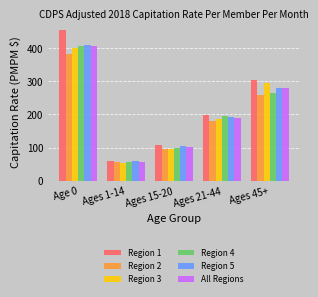

What is the difference between the maximum and second lowest values in the Region 3 series?

303.5